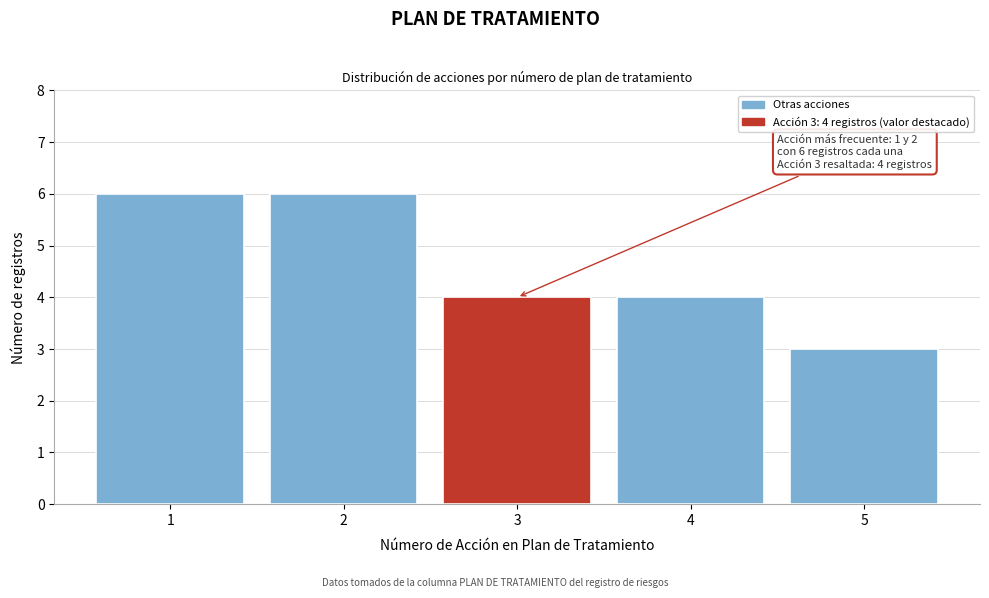

Reading right to left, what are all the values shown in this chart?

5=3	4=4	3=4	2=6	1=6